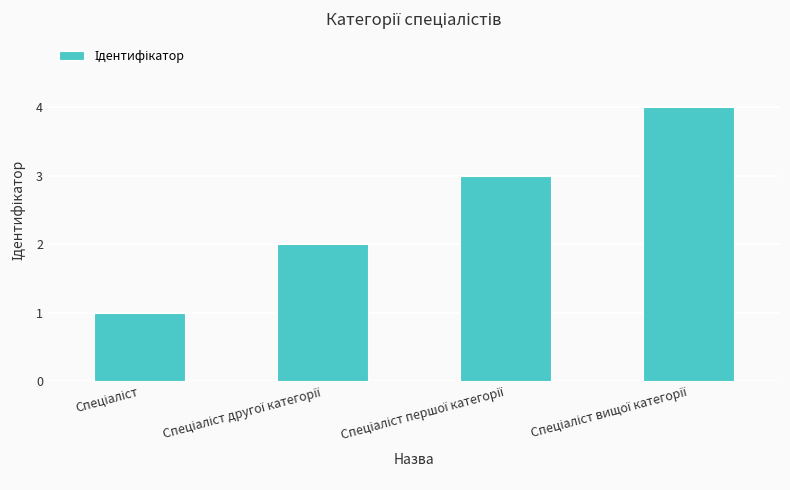

Does the chart contain any negative values?

No